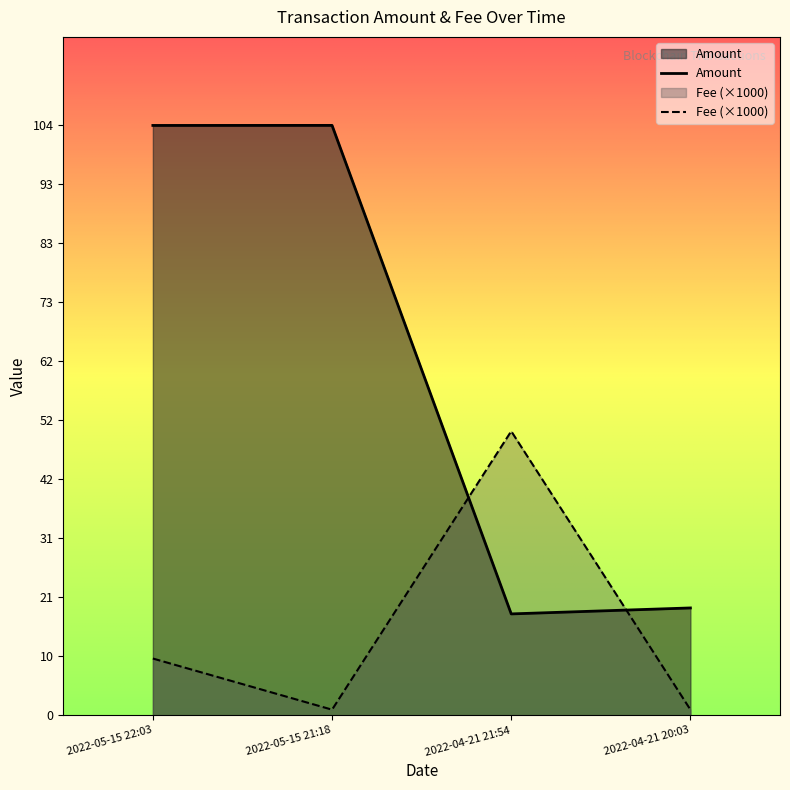

How many lines are shown in the chart?

2